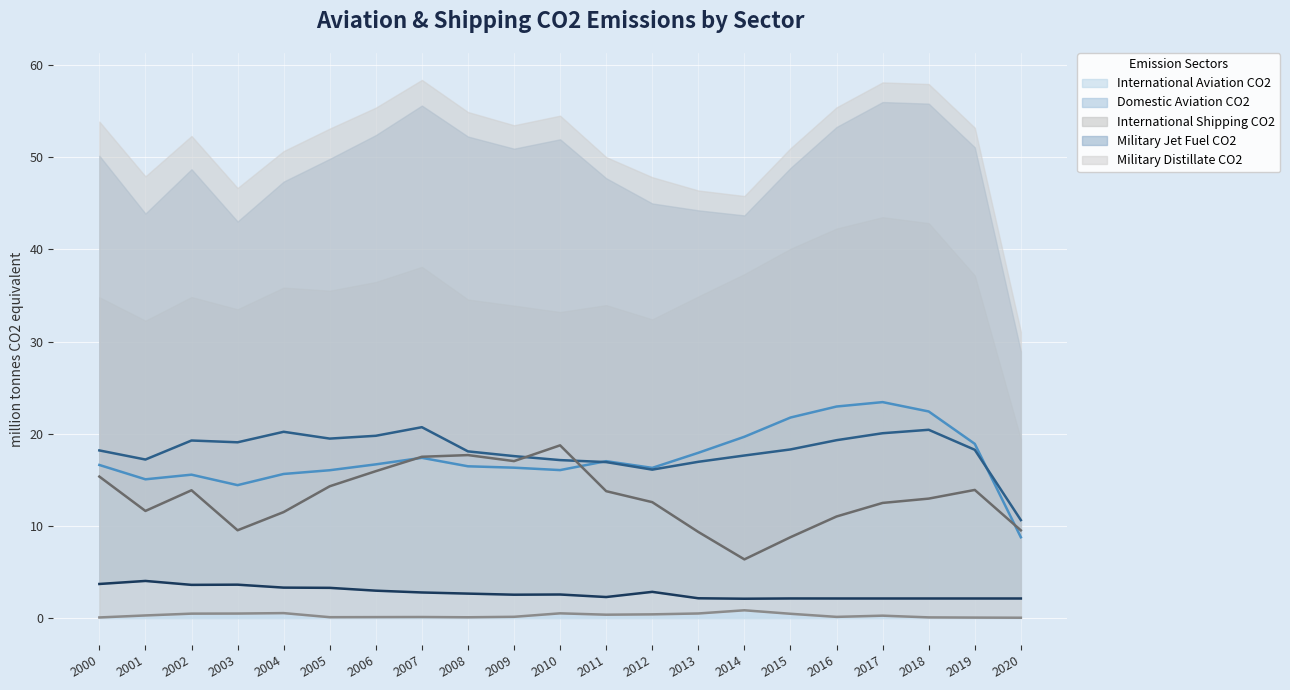

At how many categories does at least one series exceed 16?

20